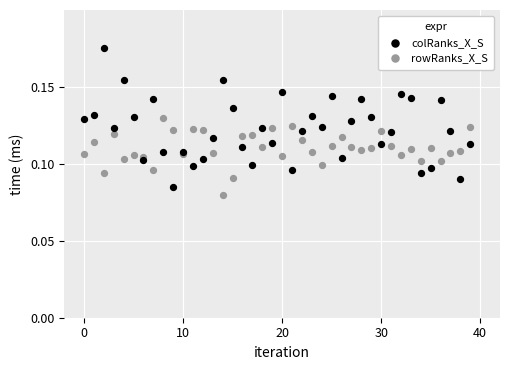

Which series has the widest spread of Y values?

colRanks_X_S